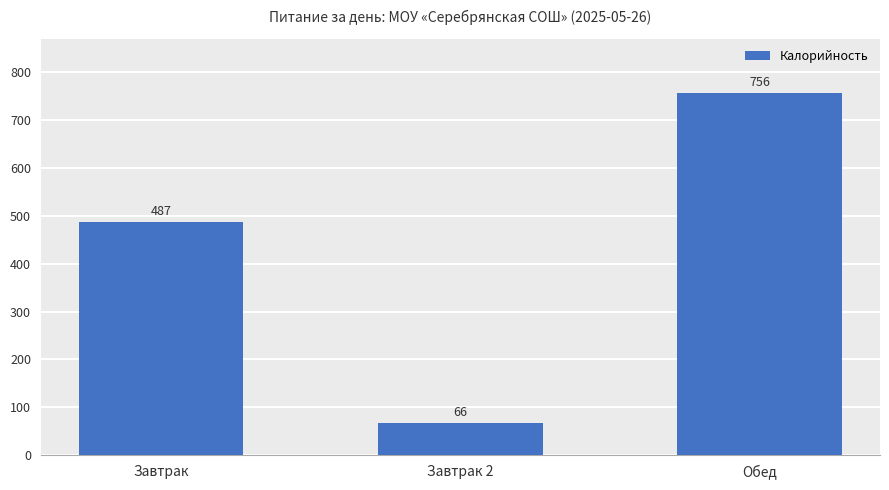

Rank the categories by value from lowest to highest.

Завтрак 2, Завтрак, Обед